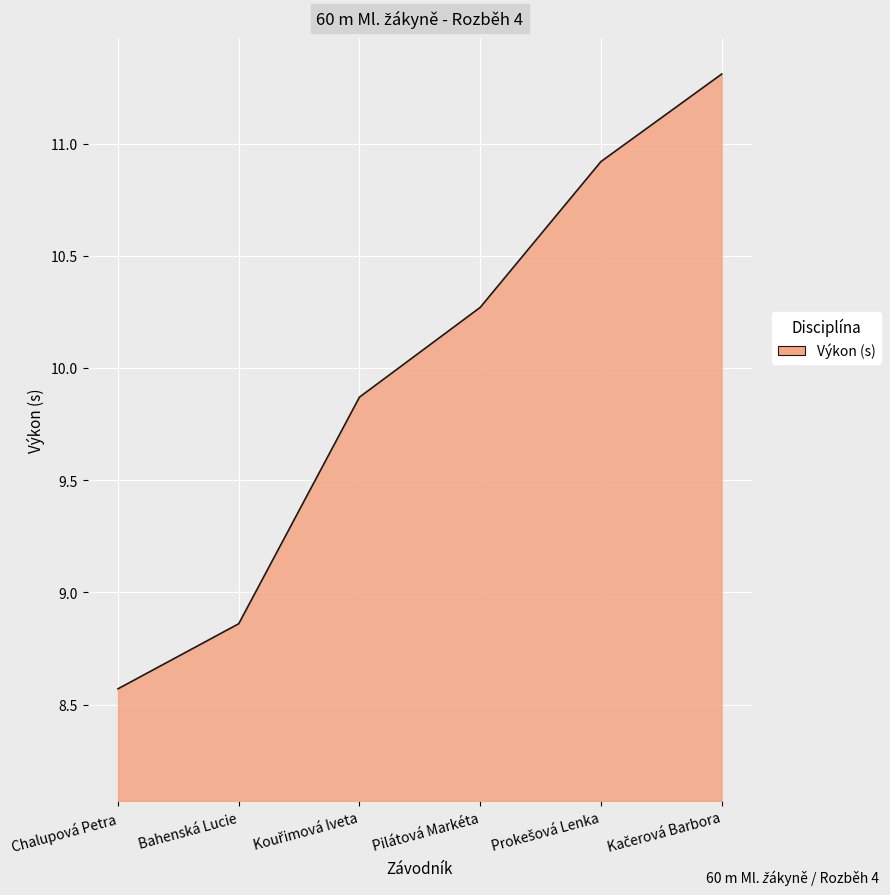

Approximately how many times larger is the value at Chalupová Petra compared to Bahenská Lucie?

1.0